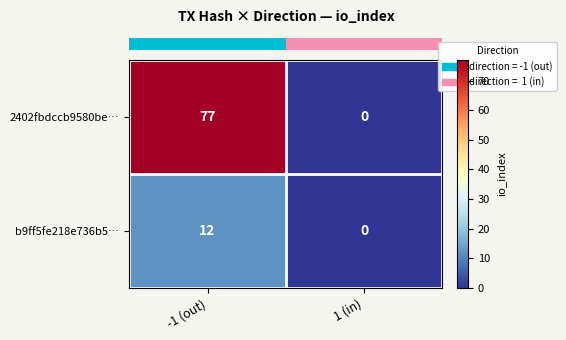

What is the spread (max minus min) of values at -1 (out)?

65